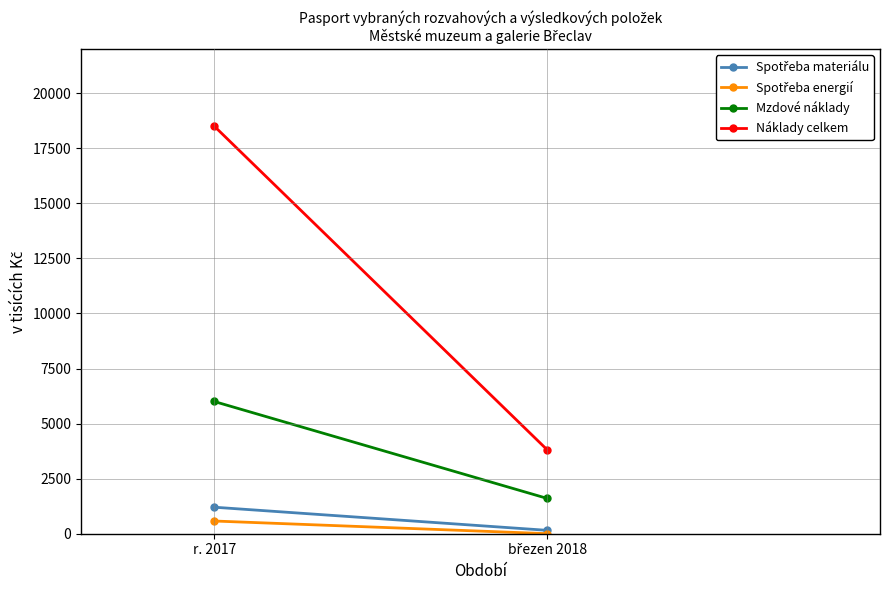

Which series has the largest total across all categories?

Náklady celkem